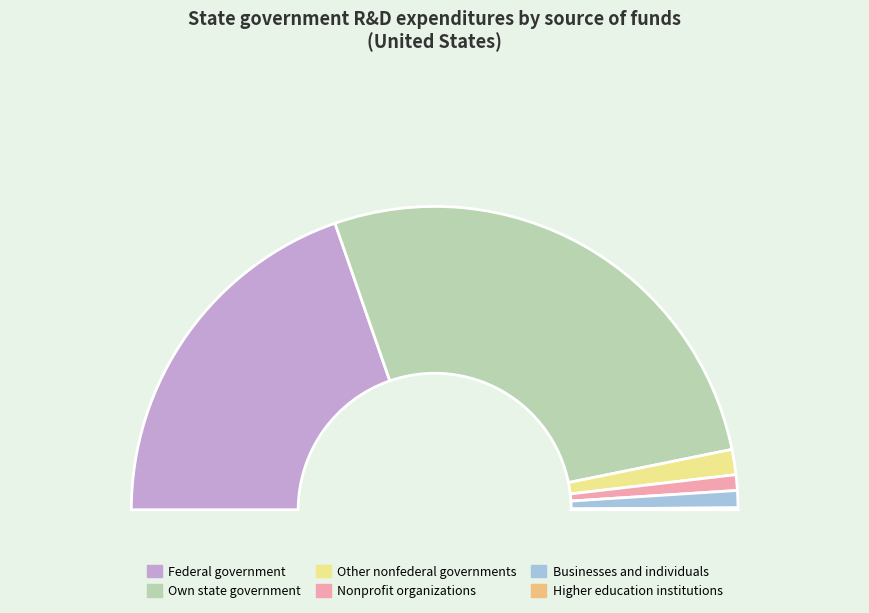

The Own state government slice represents 45% of the pie. True or false?

False